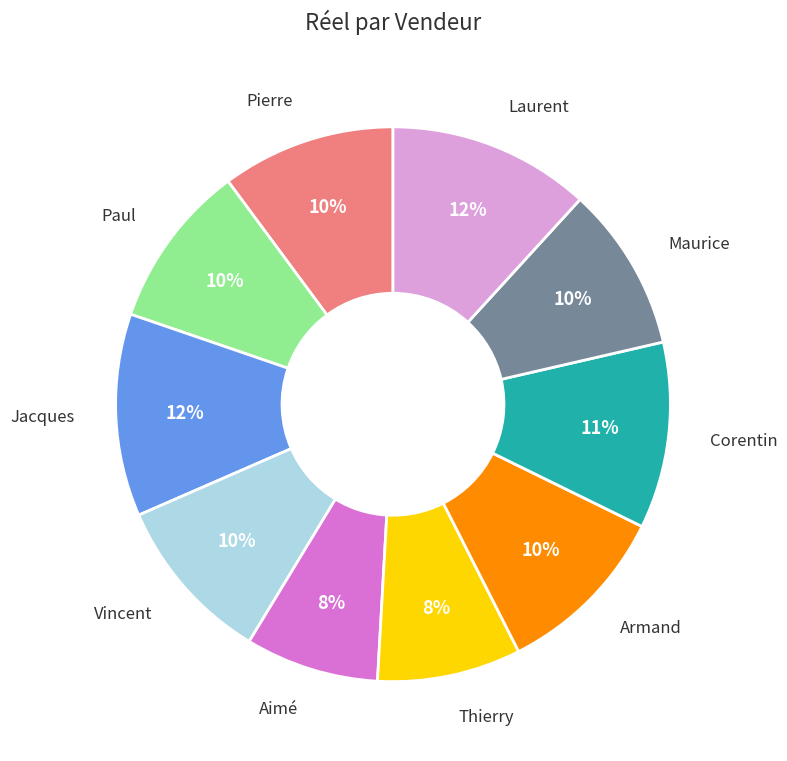

Which has a higher value, Laurent or Aimé?

Laurent